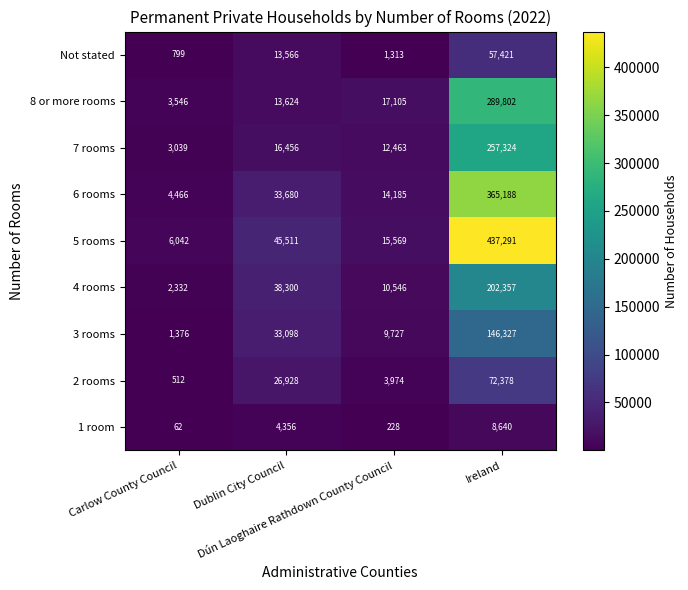

How many distinct data groups are displayed?

9